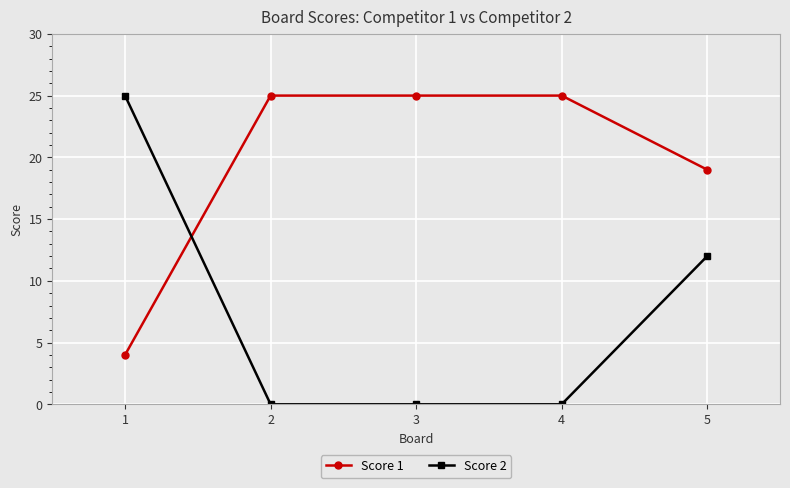

Which series has the largest range (max minus min)?

Score 2